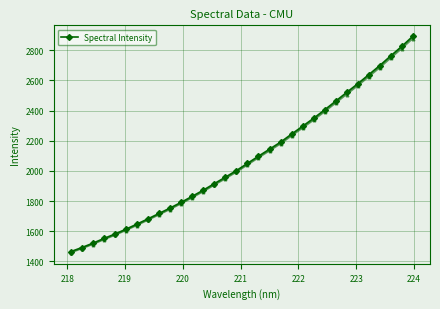

What is the minimum value for Spectral Intensity?

1464.8